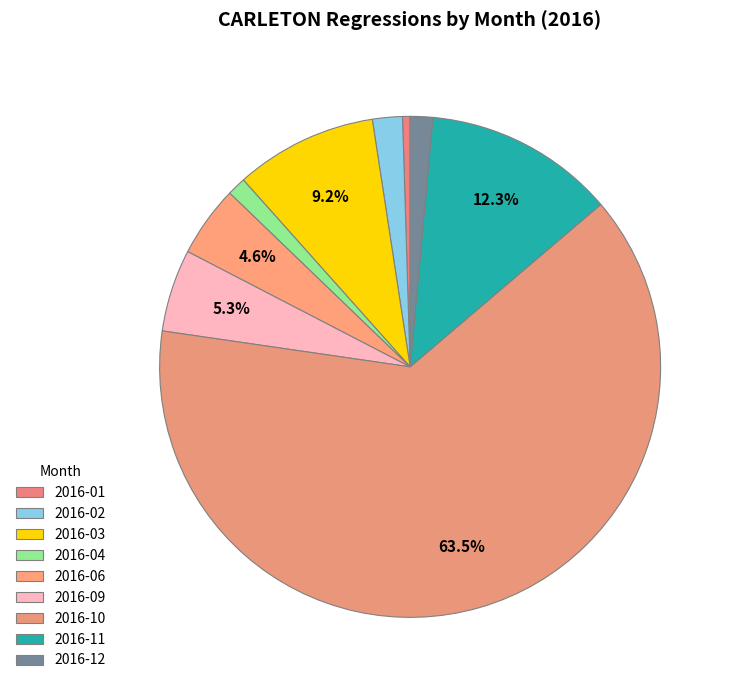

How many segments does this pie chart have?

9